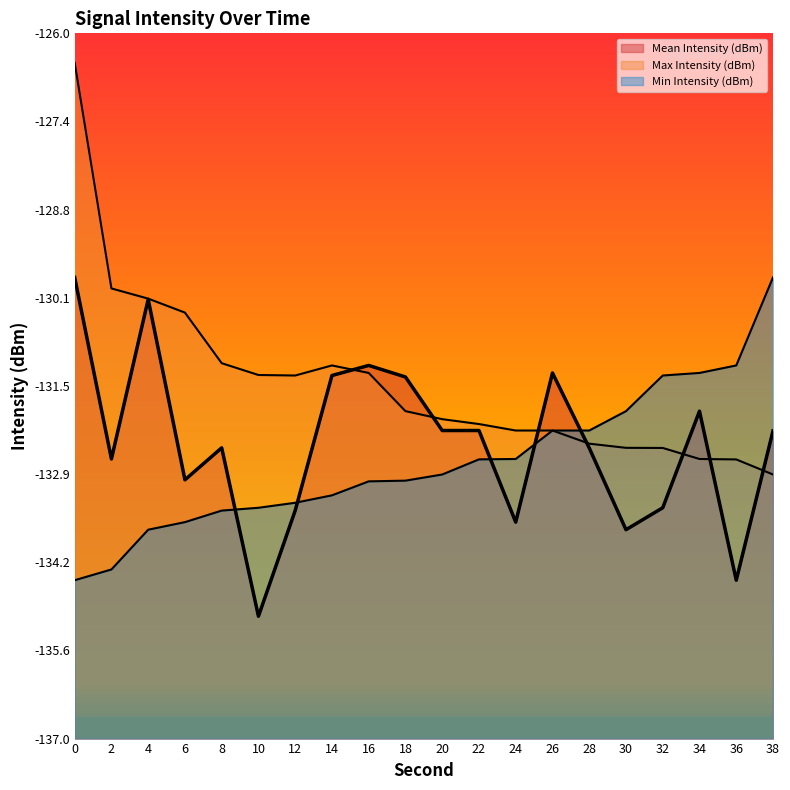

Where does the Min Intensity (dBm) series first go above -132?

30